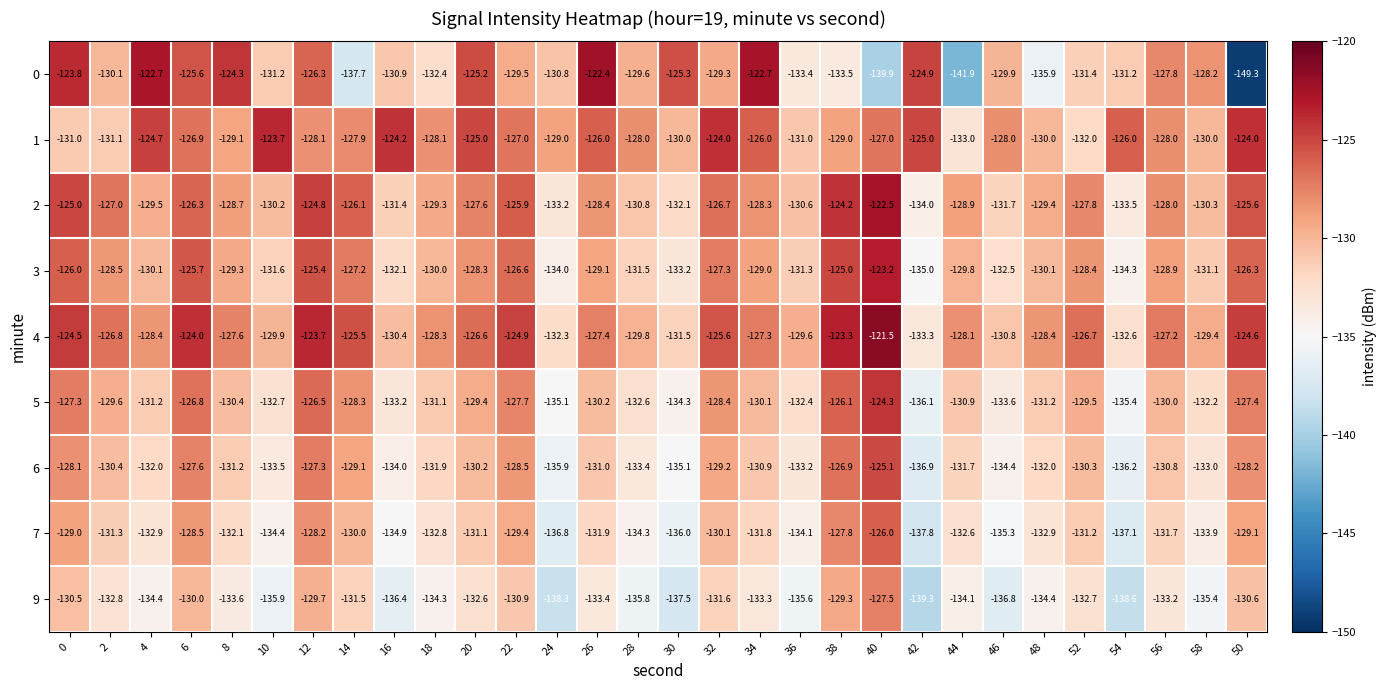

What is the difference between the highest and lowest values at 52?

6.0